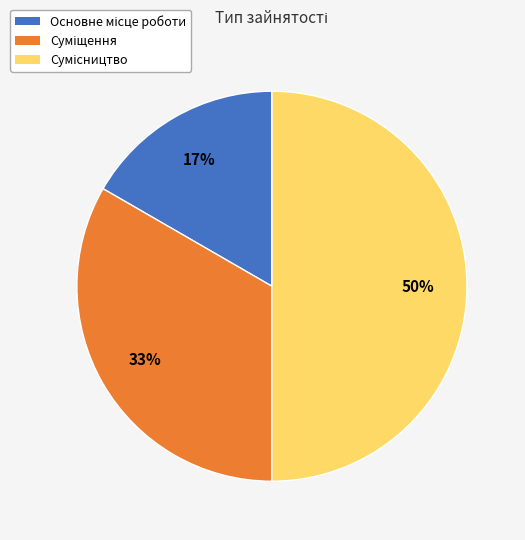

To the nearest percent, what is the average slice percentage?

33%